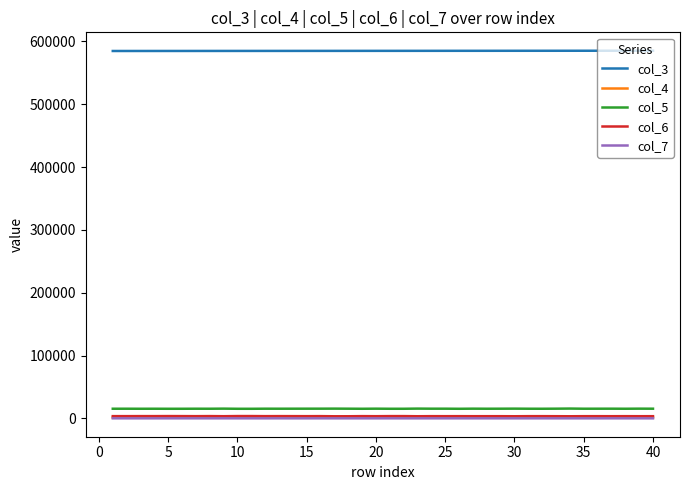

What is the greatest value displayed?

585047